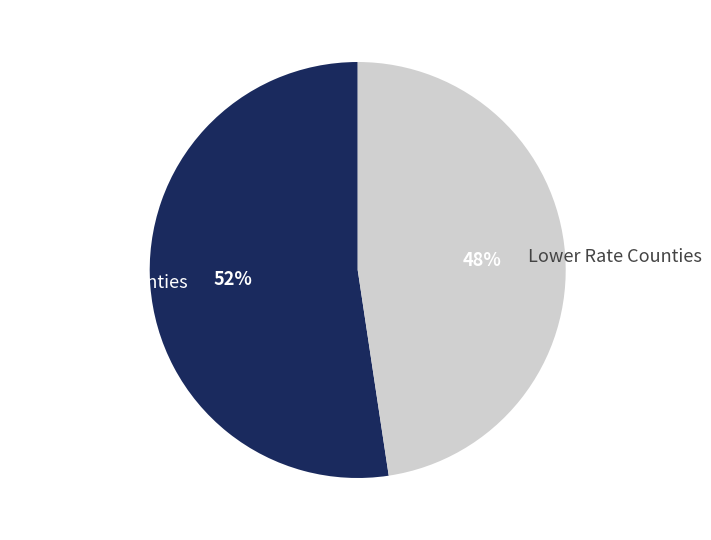

Combined, do Higher Rate Counties and Lower Rate Counties account for over 50%?

Yes